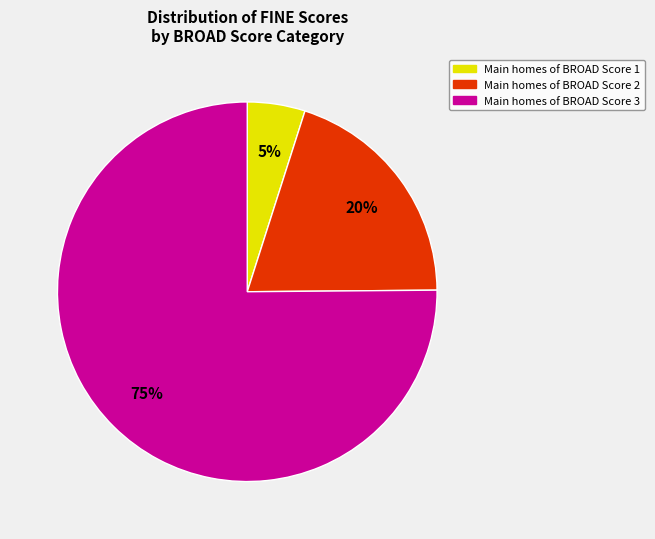

To the nearest percent, what is the average slice percentage?

33%